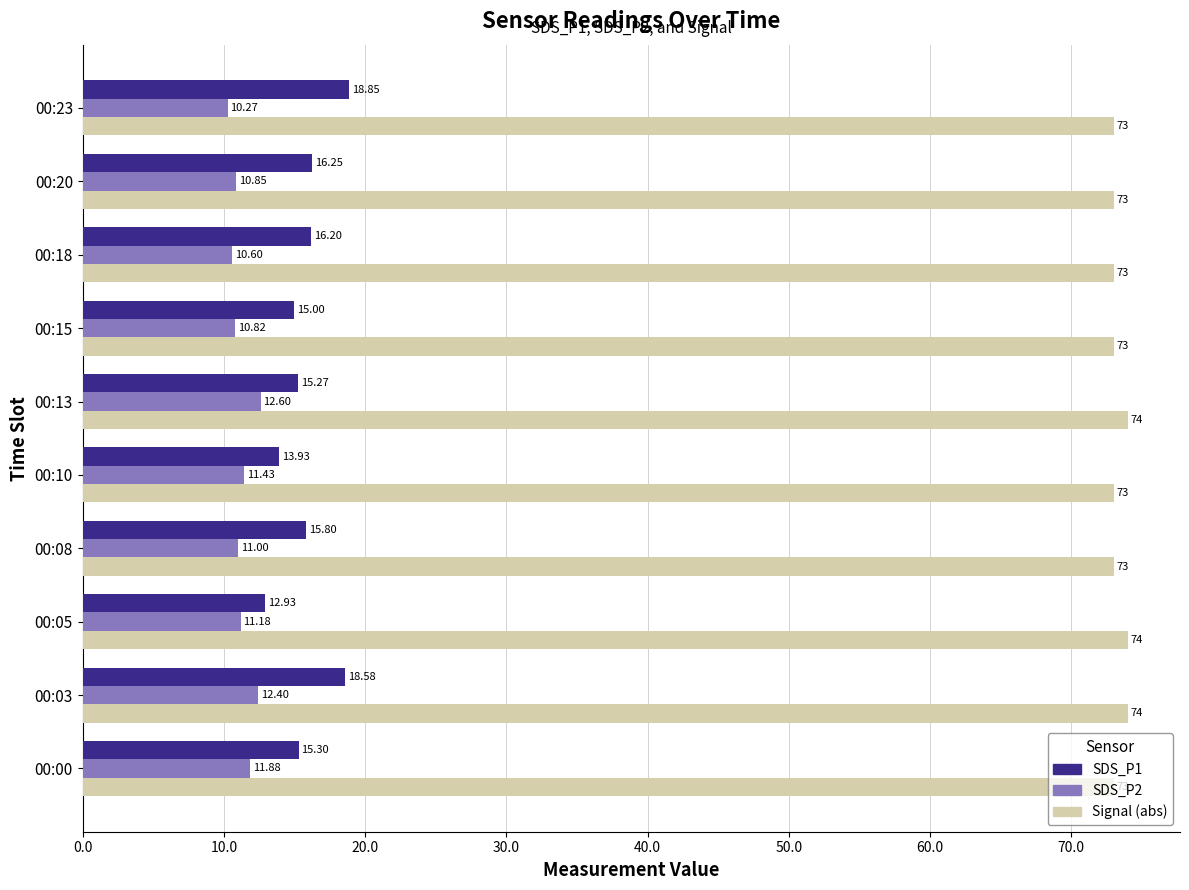

What is the smallest value displayed?

10.3